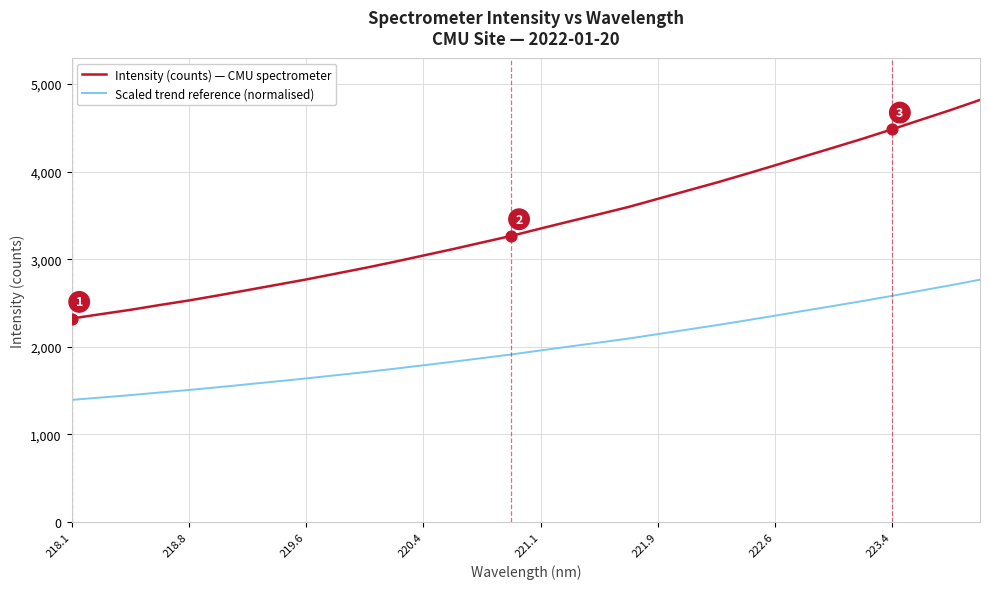

What are all the series names shown in the legend?

Intensity (counts) — CMU spectrometer, Scaled trend reference (normalised)